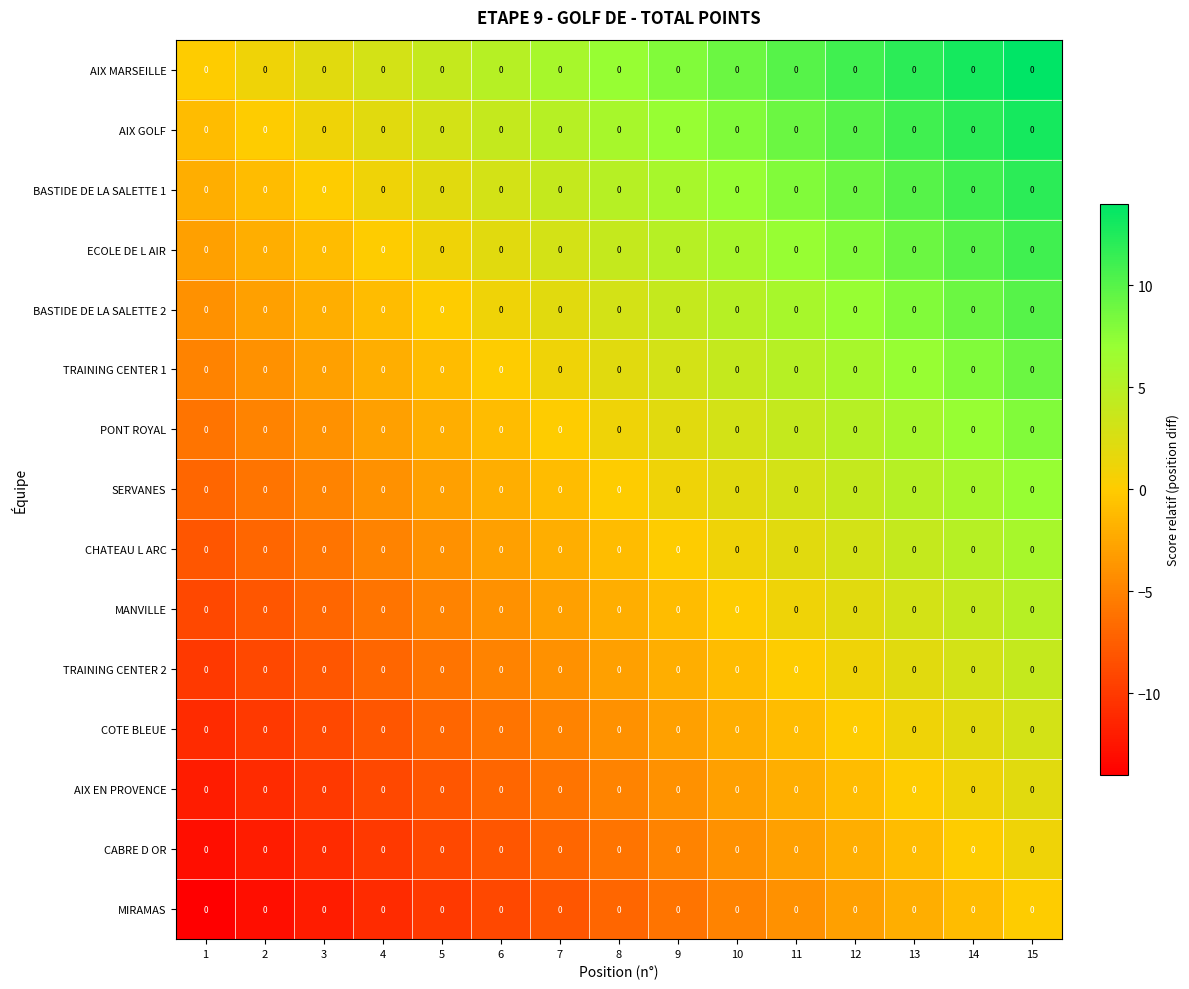

The BASTIDE DE LA SALETTE 1 series shows 4 at 9. True or false?

False